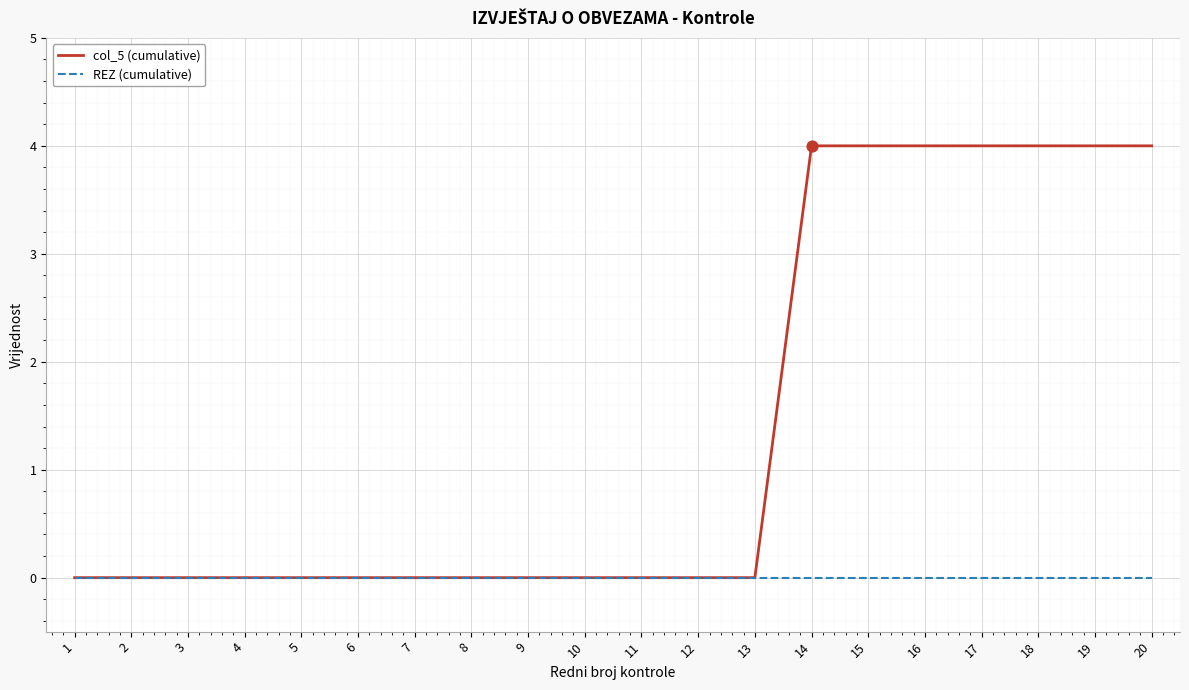

At how many categories does at least one series exceed 1?

7